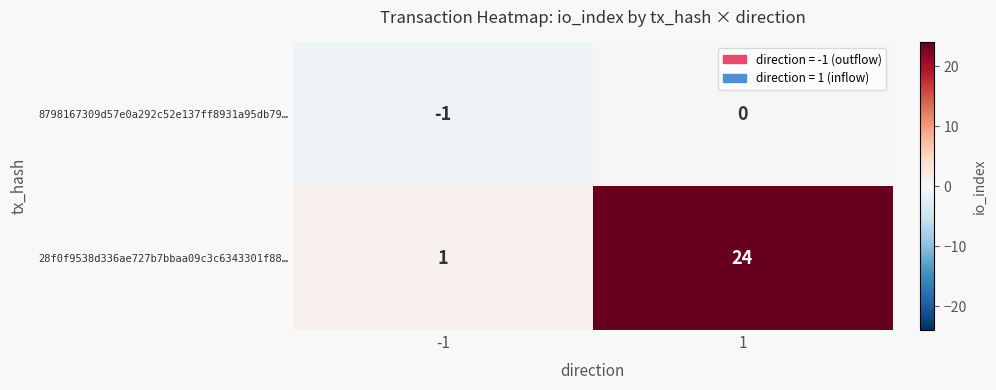

What is the total value across all series at 1?

24